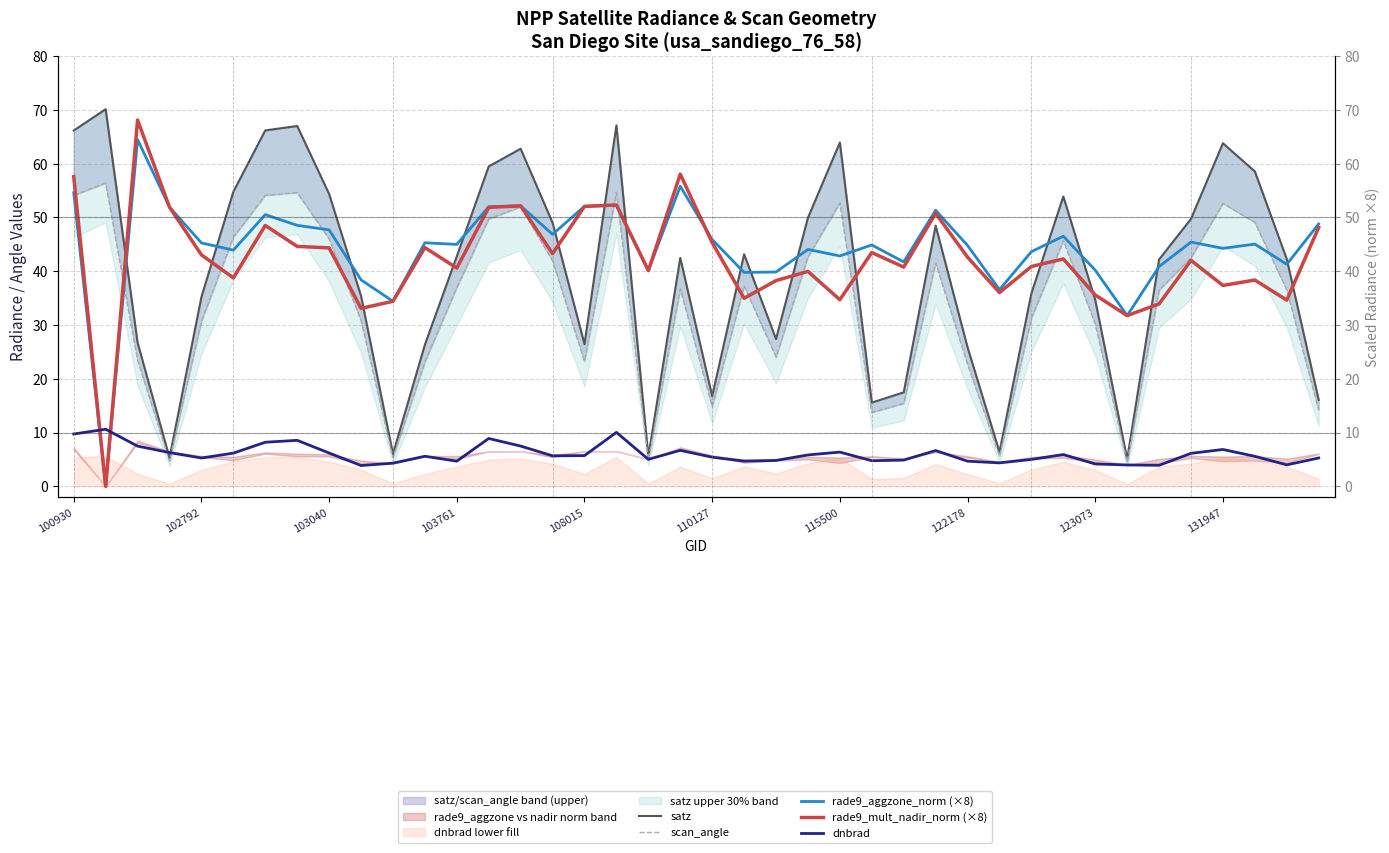

What is the total value across all series at 15?

186.7